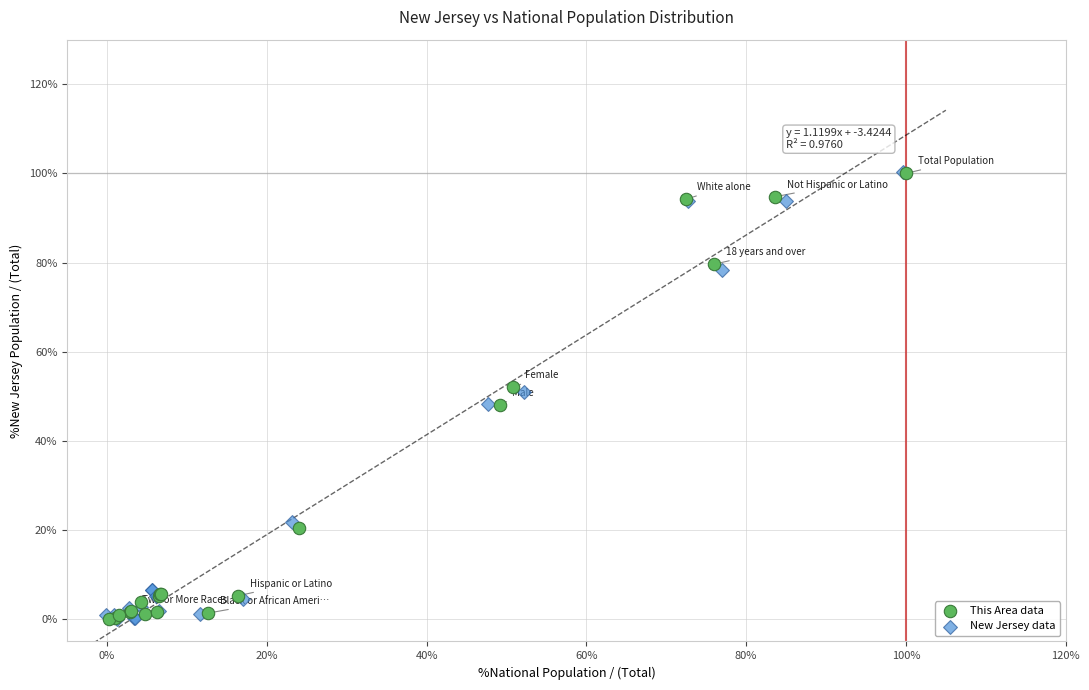

Which series has the largest Y range (max minus min)?

New Jersey data